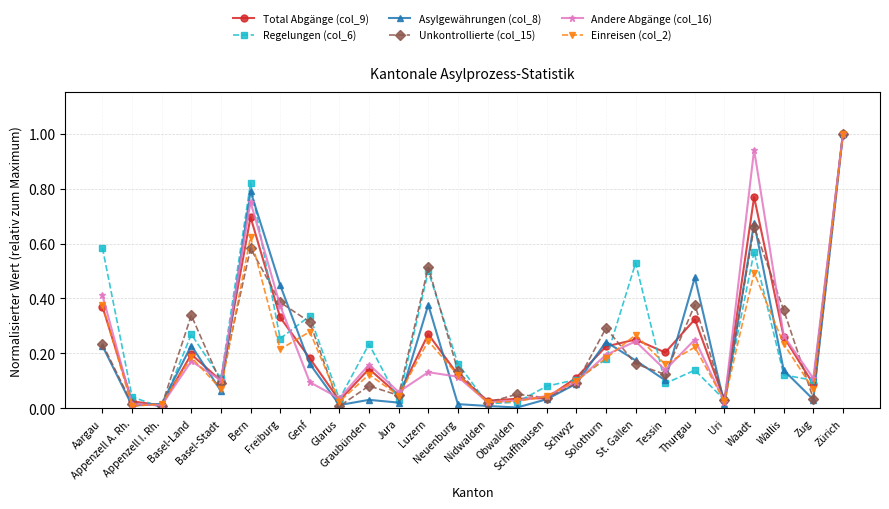

Where is the first local maximum for Andere Abgänge (col_16)?

Basel-Land